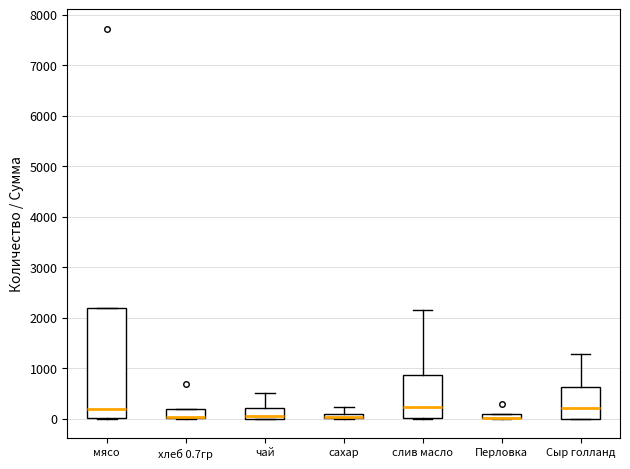

Which box is the tallest, from its lower edge to its upper edge?

мясо